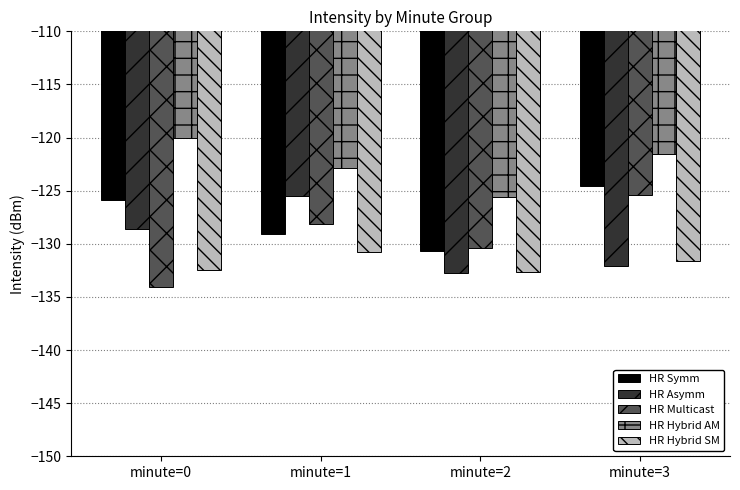

Is the value of HR Multicast at minute=0 greater than the value of HR Symm at minute=3?

No